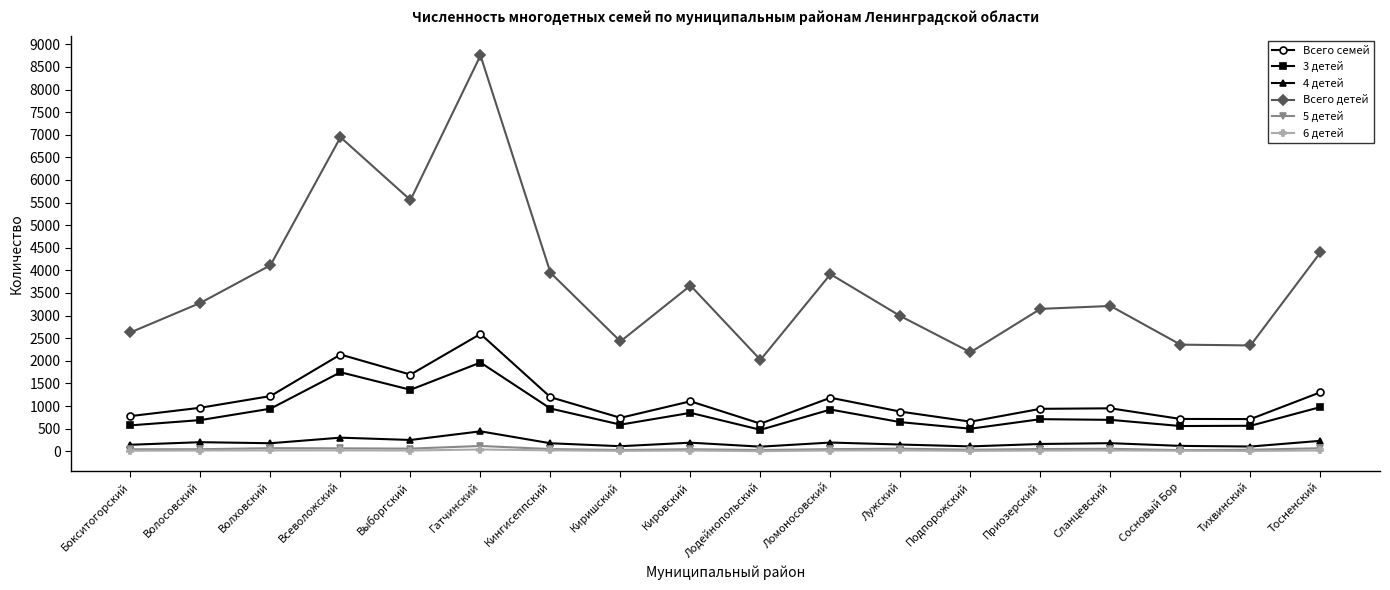

At how many categories does at least one series exceed 8059?

1